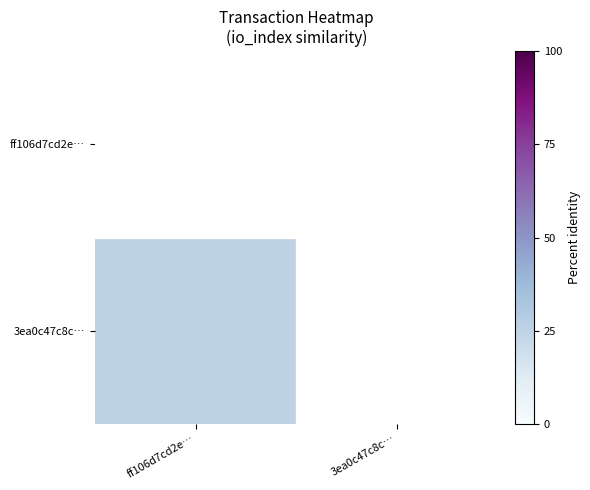

Which label corresponds to the largest value in the chart?

ff106d7cd2e…